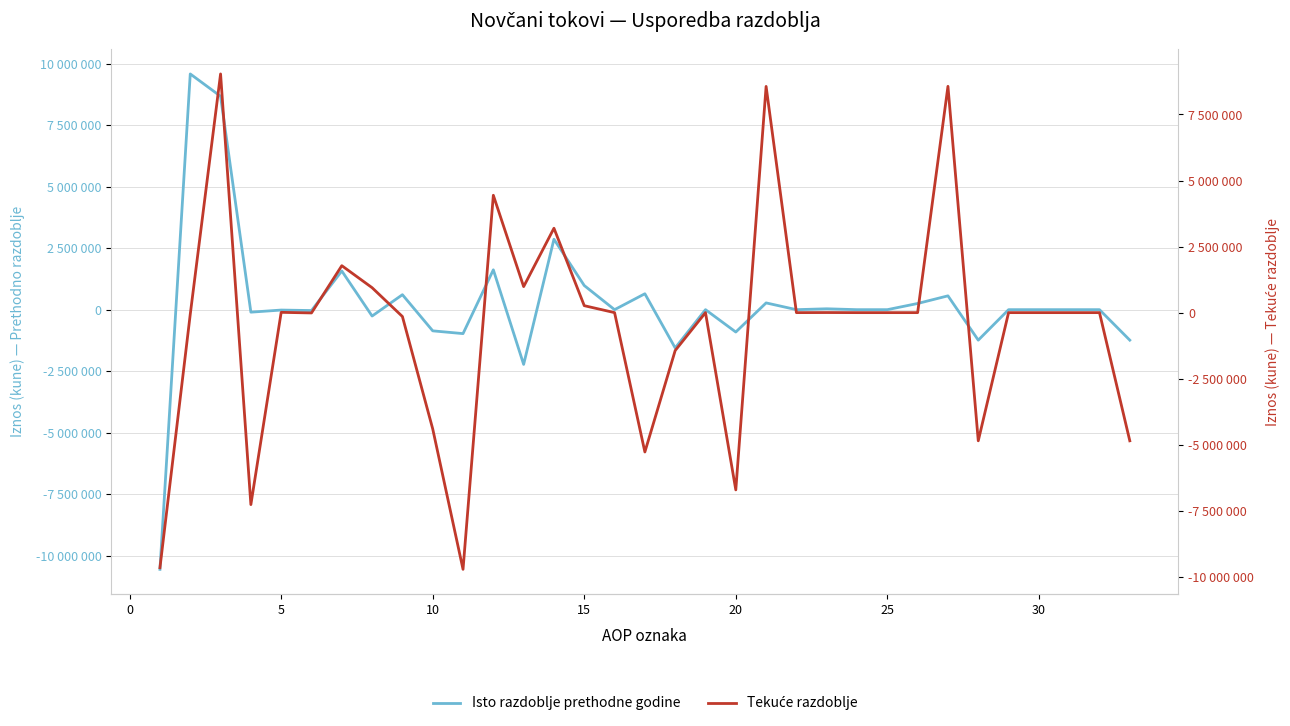

What is the difference between the second highest and minimum values in the Isto razdoblje prethodne godine series?

19232164